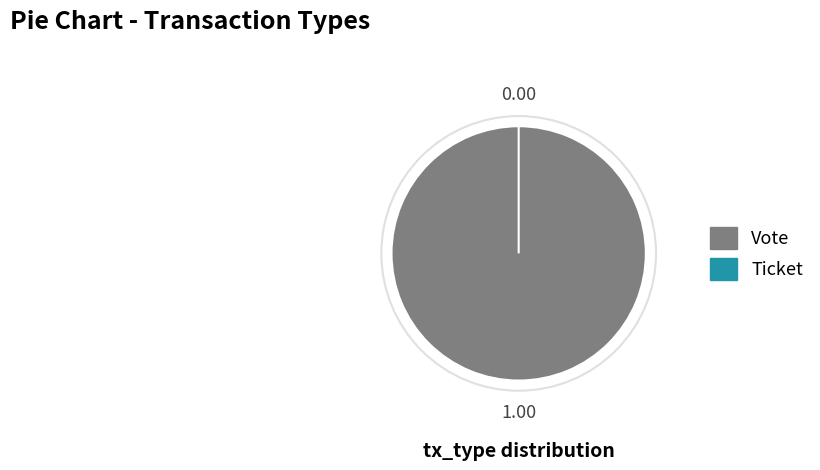

What is the largest slice in the pie chart?

Vote